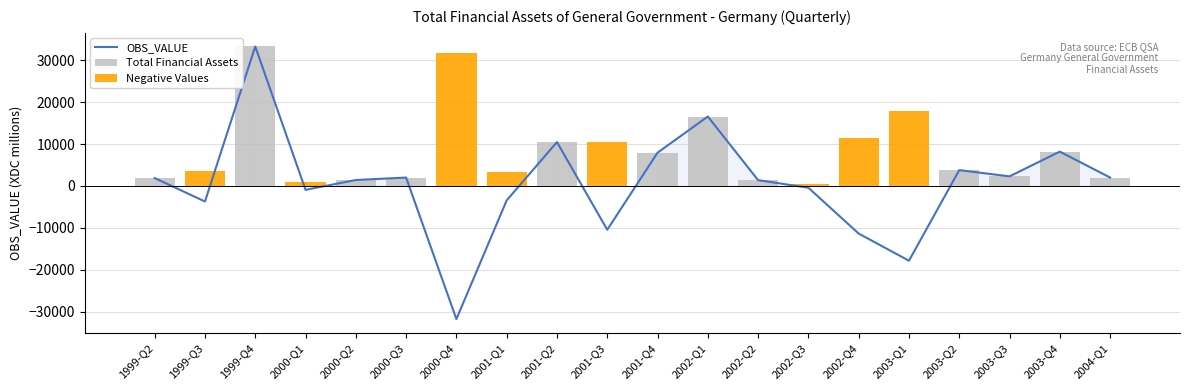

The value of Negative Values at 1999-Q2 is 0. True or false?

True